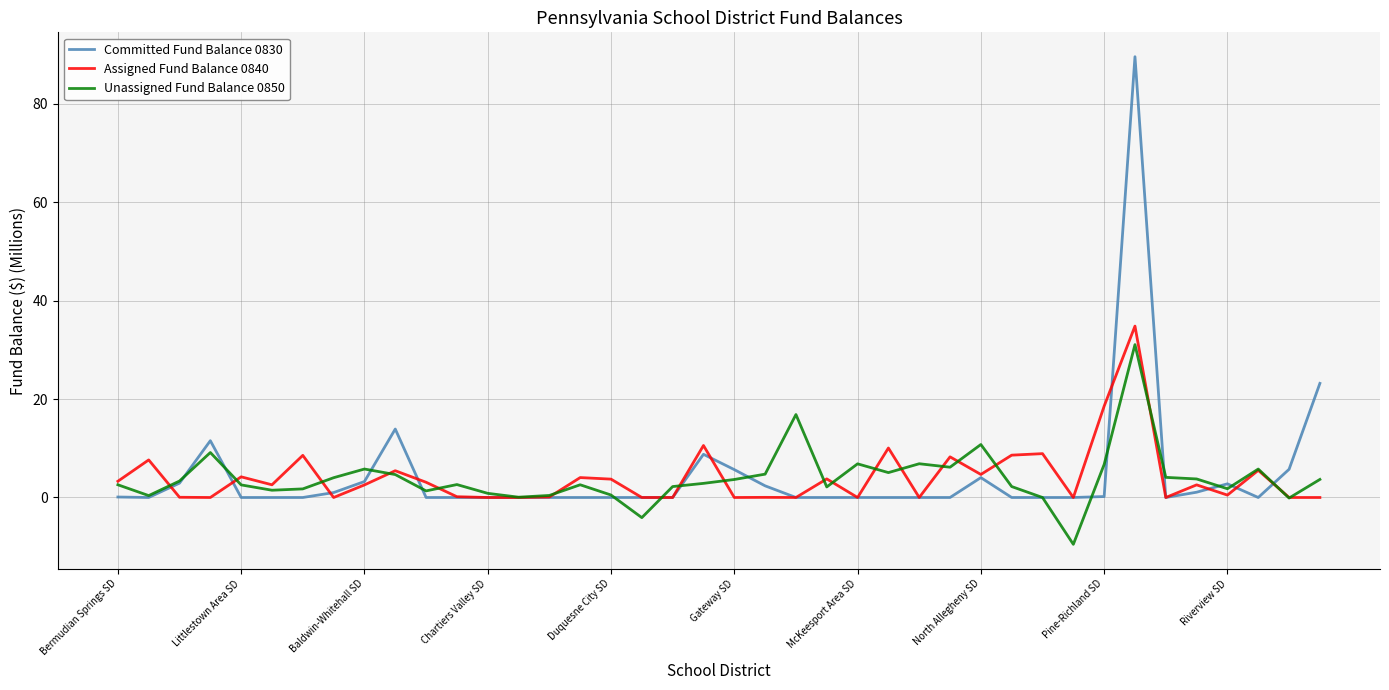

What is the minimum value shown in the chart?

-9.5